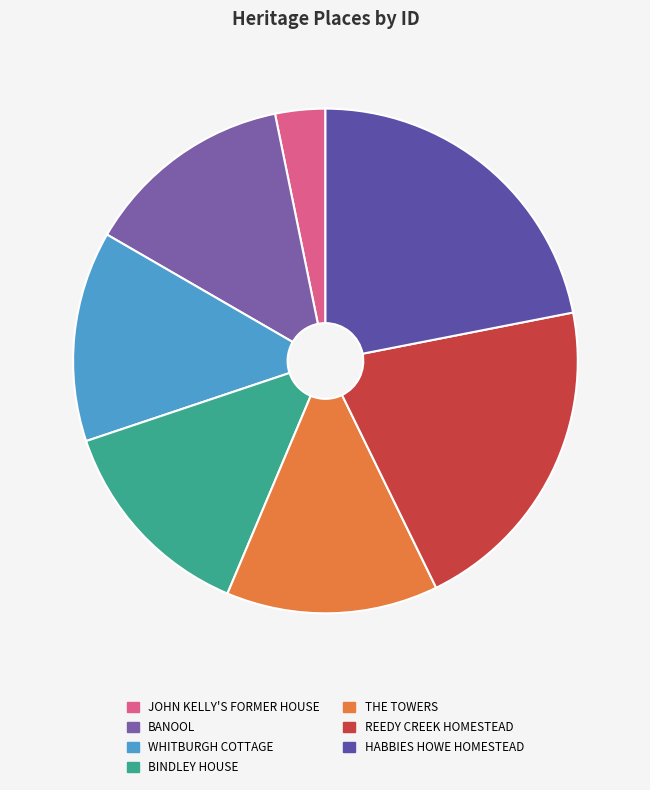

Count the number of slices in the pie.

7